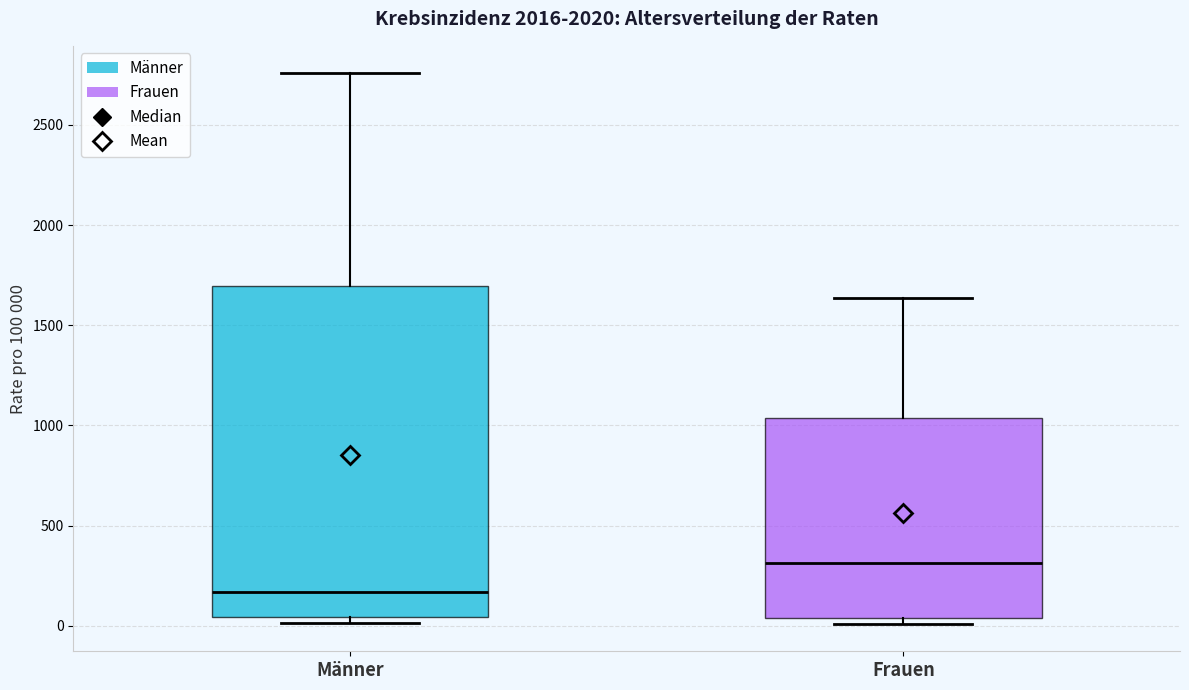

Reading left to right, read every box against the y-axis: the position of its median line, the range the box covers, and the ends of its whiskers. The values are not printed on the chart, so give them approximately, as read against the axis.

Männer: median 150, box 50 to 1700, whiskers 0 to 2750
Frauen: median 300, box 50 to 1050, whiskers 0 to 1650